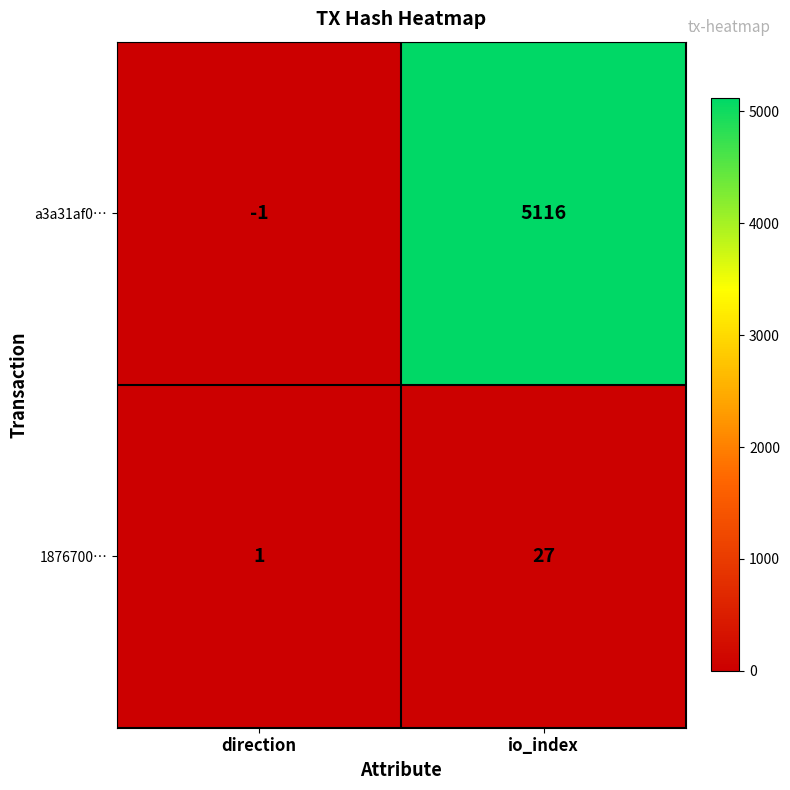

Reading left to right, extract all data points from this chart.

a3a31af0…: direction=-1	io_index=5116
1876700…: direction=1	io_index=27